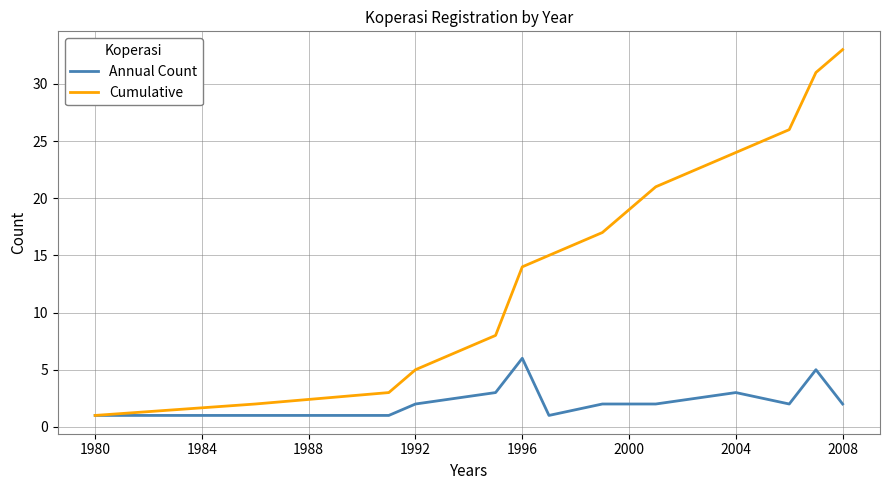

Which series has the largest range (max minus min)?

Cumulative